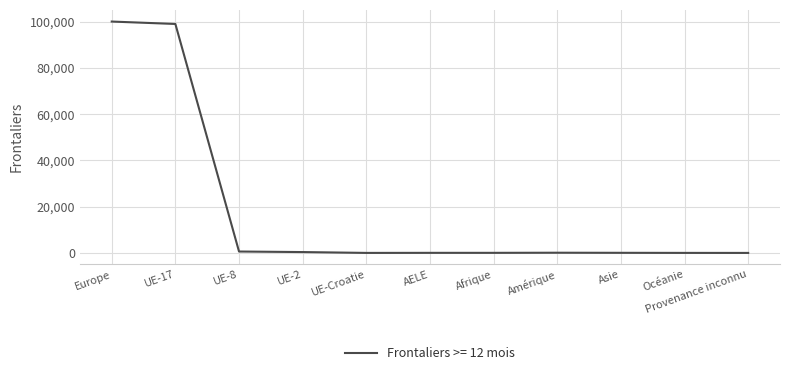

Where does the data first go above 45?

Europe